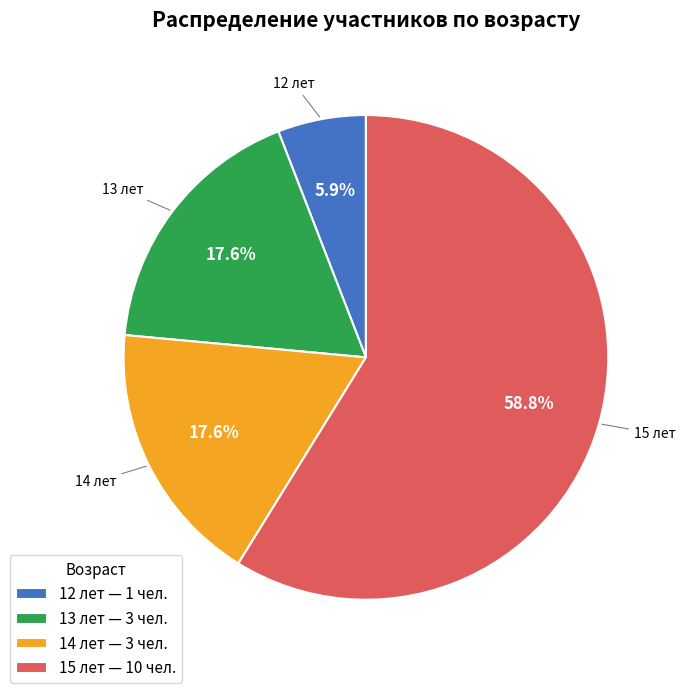

Which has a higher value, 15 лет — 10 чел. or 13 лет — 3 чел.?

15 лет — 10 чел.